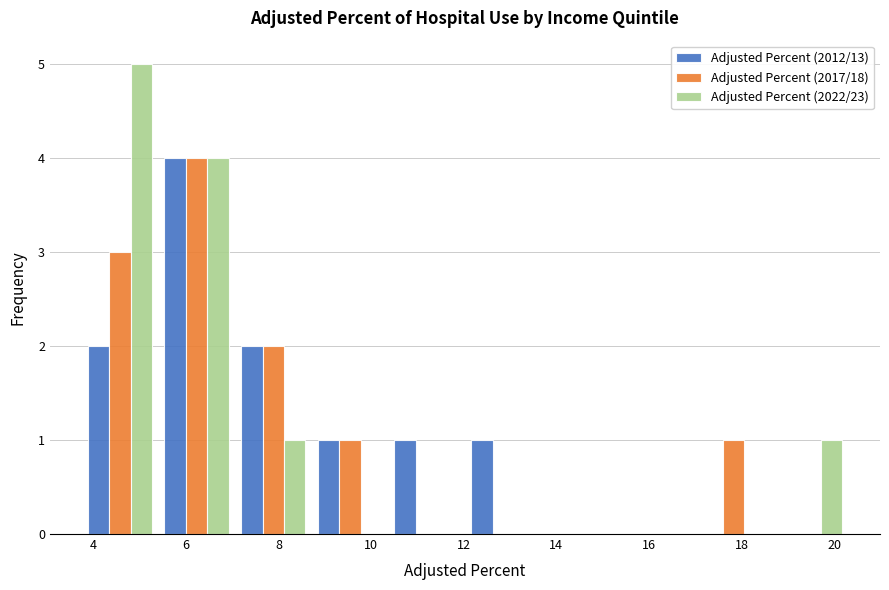

Reading left to right, list every range on the x-axis with the height of the bar of each series over it. Neither the bar edges nor the heights are printed on the chart, so give them approximately, as read against the axes.

3.8 to 5.4: Adjusted Percent (2012/13)=2	Adjusted Percent (2017/18)=3	Adjusted Percent (2022/23)=5
5.4 to 7.0: Adjusted Percent (2012/13)=4	Adjusted Percent (2017/18)=4	Adjusted Percent (2022/23)=4
7.0 to 8.8: Adjusted Percent (2012/13)=2	Adjusted Percent (2017/18)=2	Adjusted Percent (2022/23)=1
8.8 to 10.4: Adjusted Percent (2012/13)=1	Adjusted Percent (2017/18)=1	Adjusted Percent (2022/23)=0
10.4 to 12.0: Adjusted Percent (2012/13)=1	Adjusted Percent (2017/18)=0	Adjusted Percent (2022/23)=0
12.0 to 13.6: Adjusted Percent (2012/13)=1	Adjusted Percent (2017/18)=0	Adjusted Percent (2022/23)=0
13.6 to 15.4: Adjusted Percent (2012/13)=0	Adjusted Percent (2017/18)=0	Adjusted Percent (2022/23)=0
15.4 to 17.0: Adjusted Percent (2012/13)=0	Adjusted Percent (2017/18)=0	Adjusted Percent (2022/23)=0
17.0 to 18.6: Adjusted Percent (2012/13)=0	Adjusted Percent (2017/18)=1	Adjusted Percent (2022/23)=0
18.6 to 20.4: Adjusted Percent (2012/13)=0	Adjusted Percent (2017/18)=0	Adjusted Percent (2022/23)=1